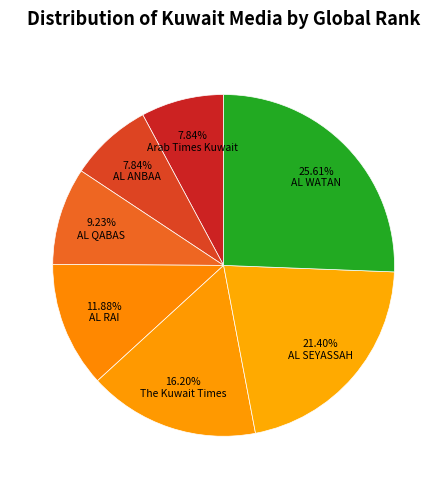

To the nearest percent, what is the difference between the largest and smallest slice percentages?

18%